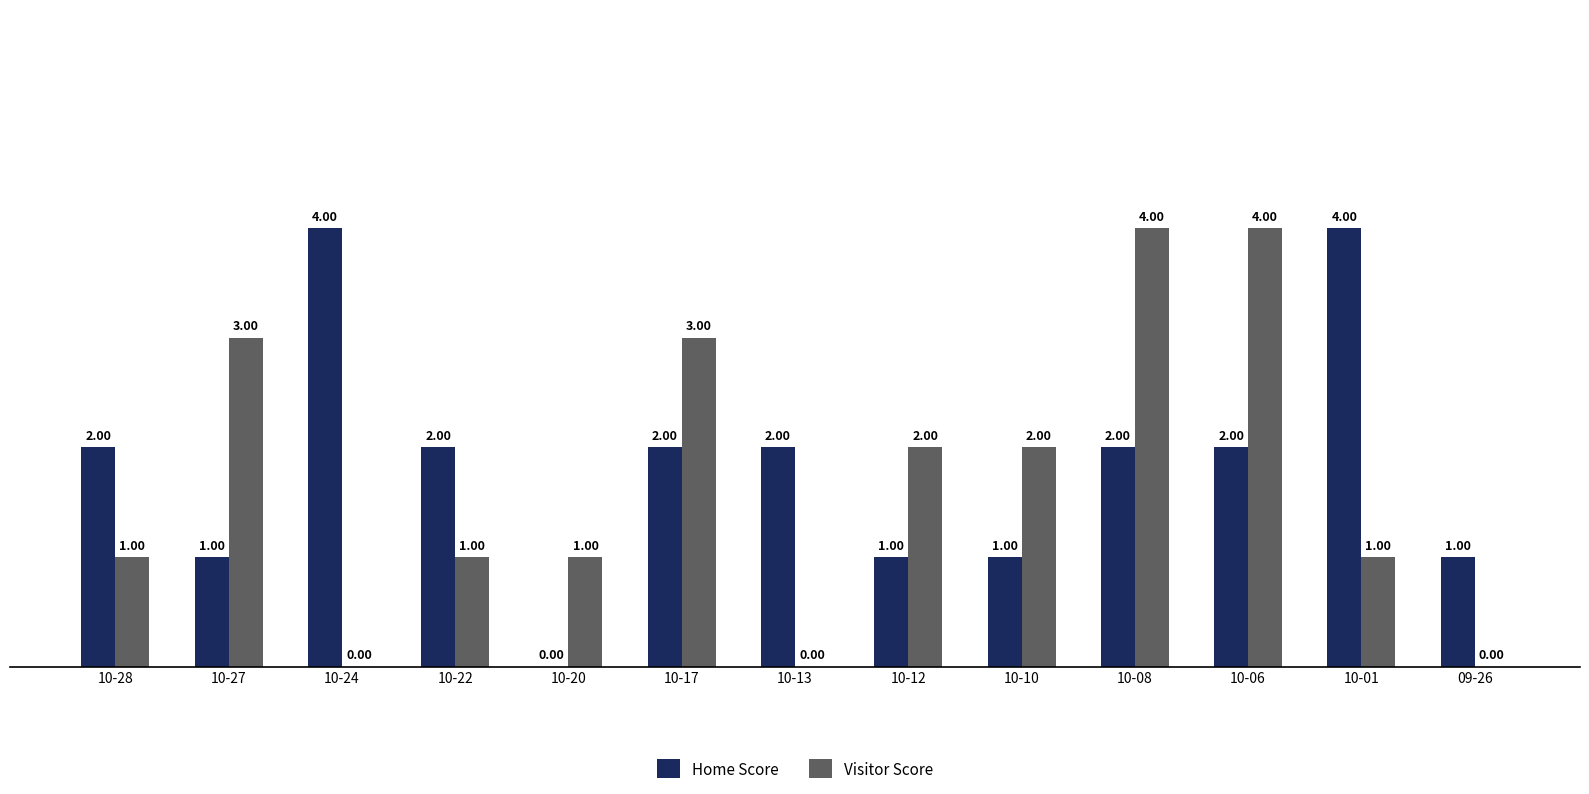

What is the greatest value displayed?

4